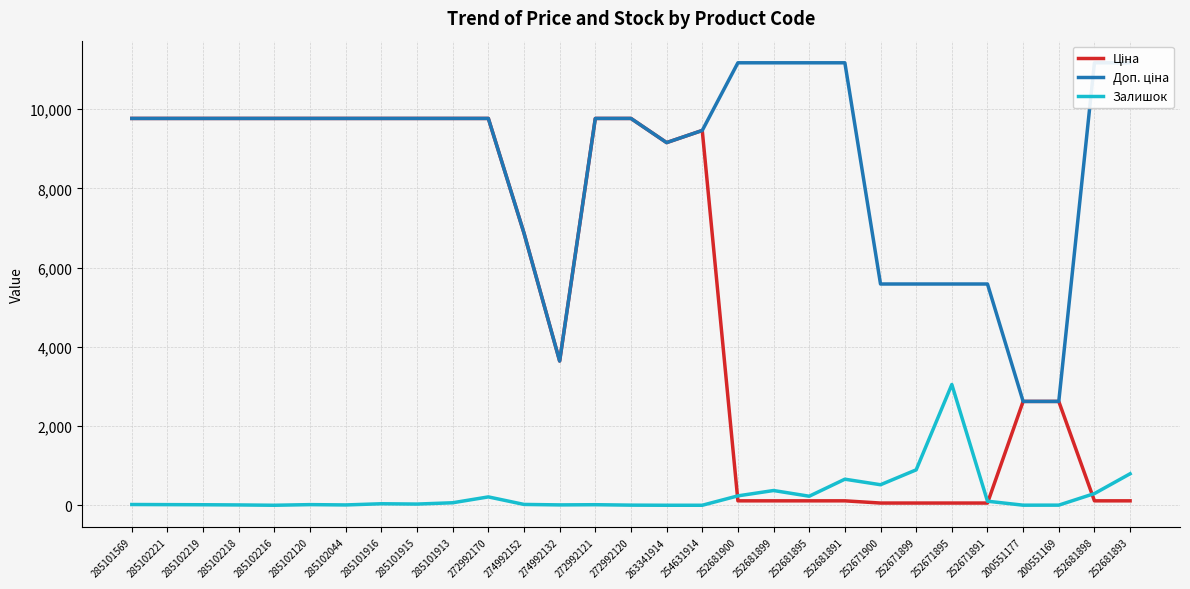

Does the chart have visible grid lines?

Yes